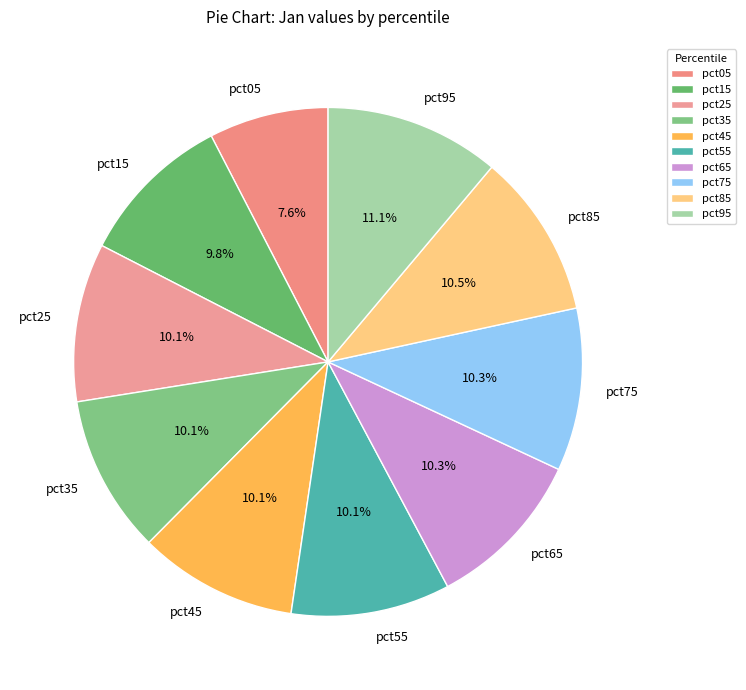

To the nearest percent, what is the average slice percentage?

10%